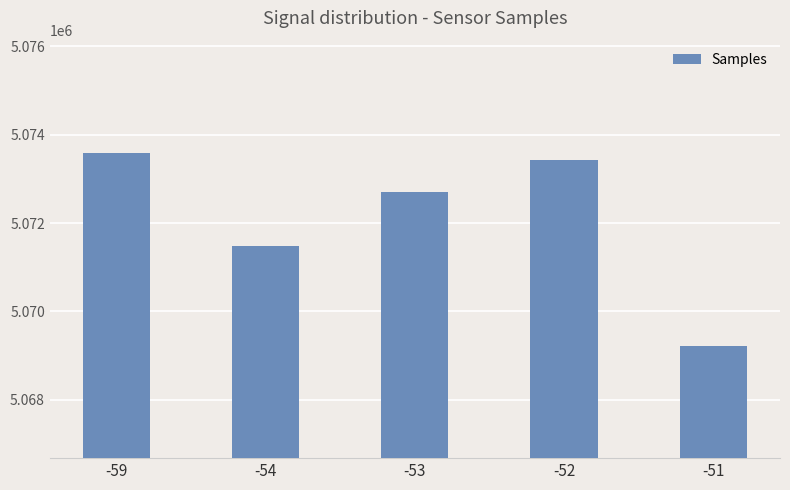

What is the smallest value displayed?

5069216